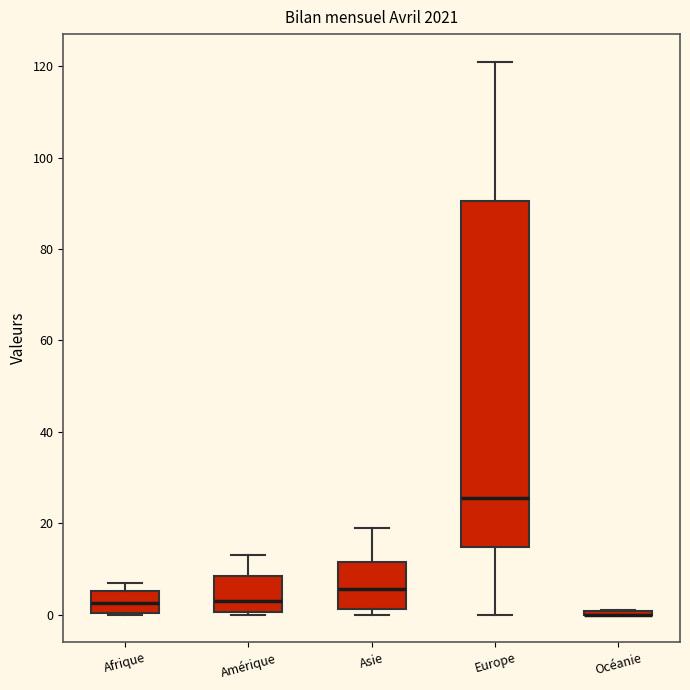

Comparing the boxes themselves (not the whiskers), which one is the tallest?

Europe